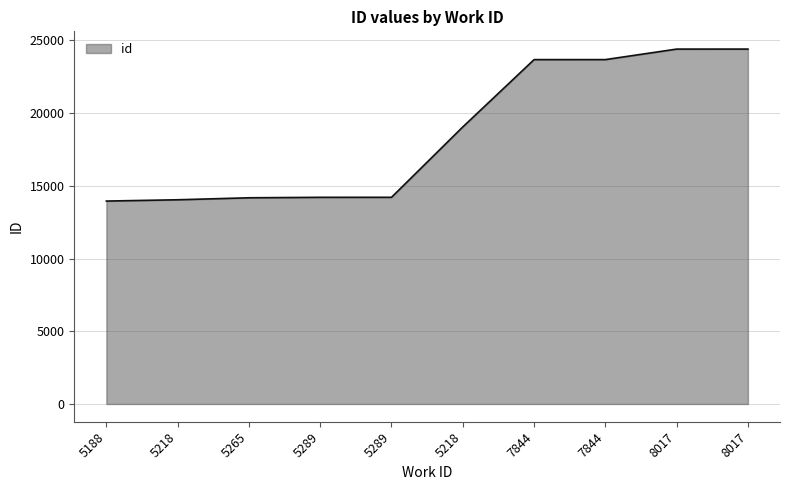

What is the difference between the second highest and second lowest values?

10359